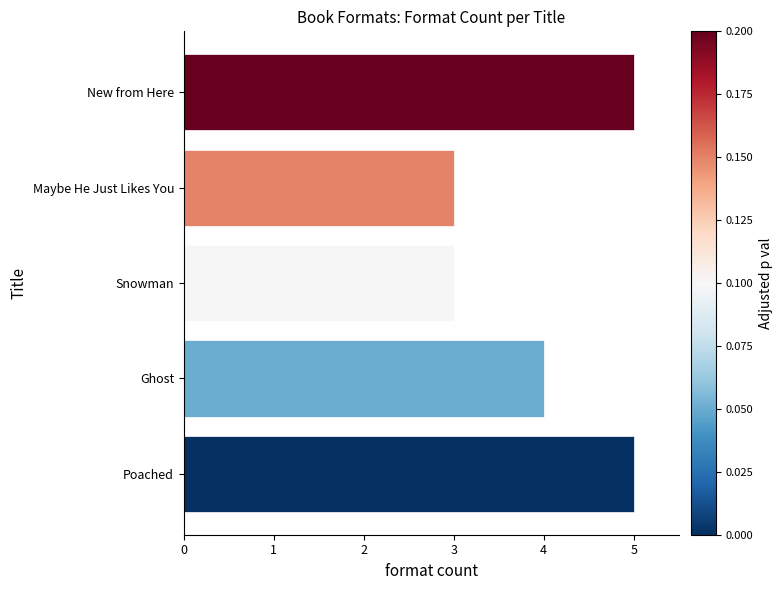

What is the difference between the maximum and second lowest values?

2